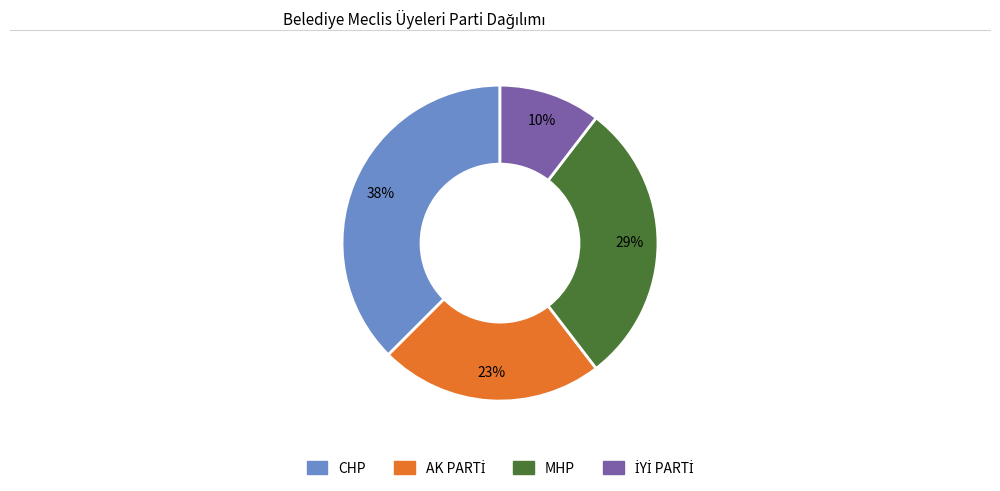

How many segments does this pie chart have?

4